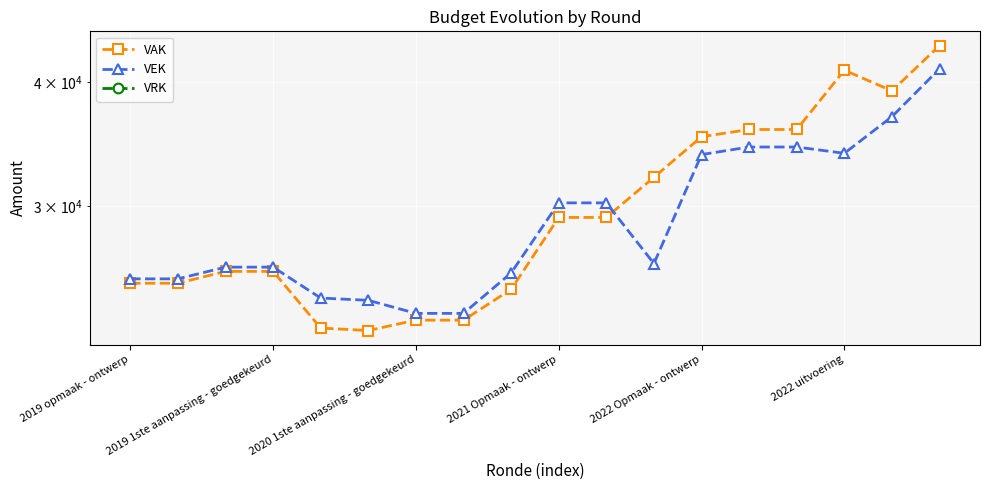

What is the difference between the maximum and minimum values in the VEK series?

17846